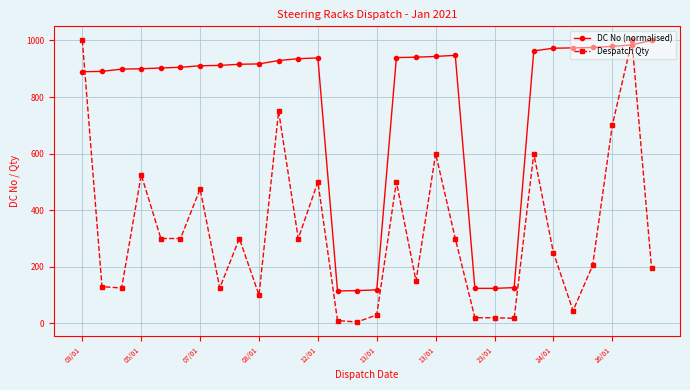

What is the value of the DC No (normalised) point at the 10th from the left?

917.0